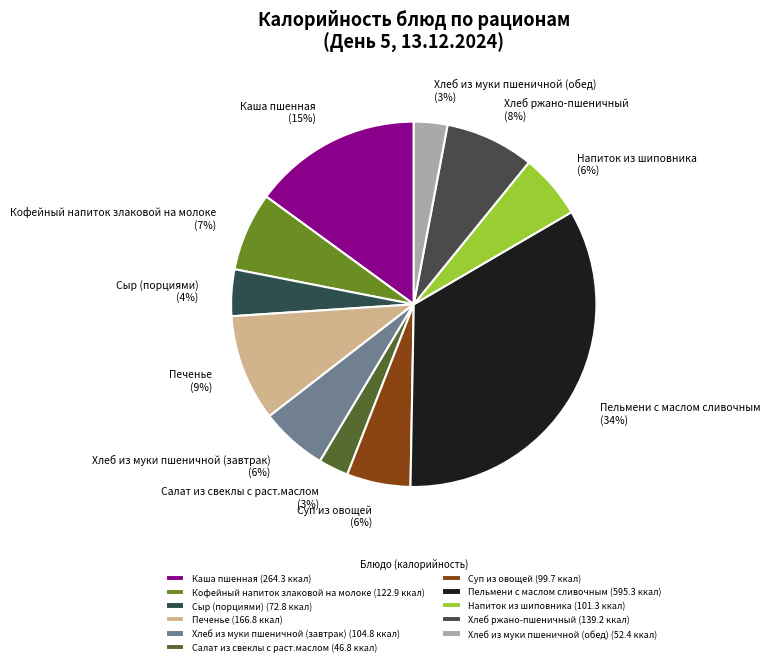

Is it true that Кофейный напиток злаковой на молоке is 7% of the pie?

True